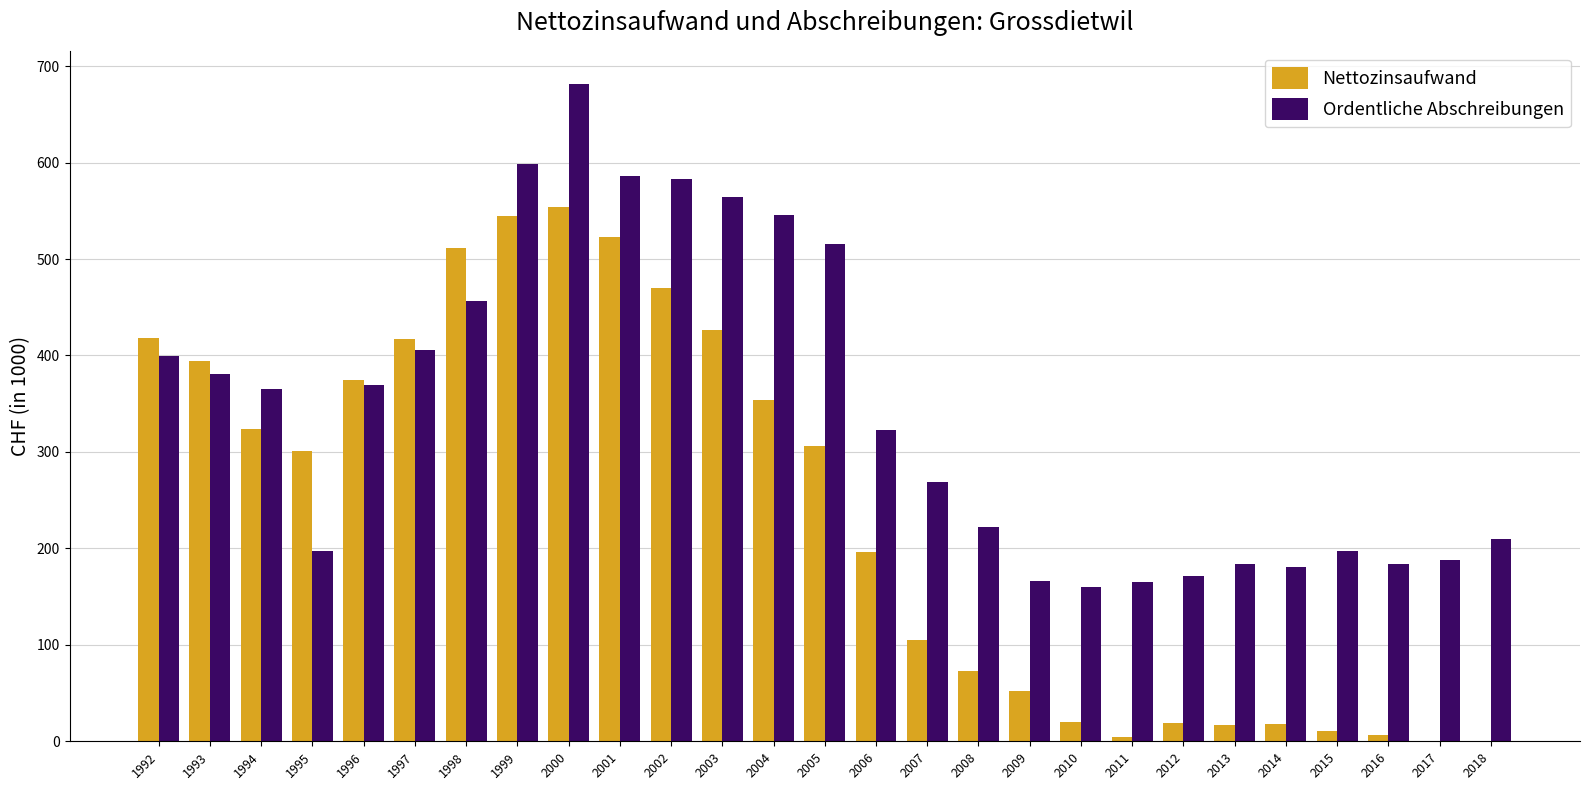

Reading left to right, what are all the values shown in this chart?

Nettozinsaufwand: 418.1	393.9	323.9	300.6	374.7	416.9	511.2	544.9	553.6	522.6	469.8	425.9	353.6	305.9	196.7	105.3	72.8	52.3	20.2	4.1	18.6	16.7	18.0	10.2	6.8	-0.2	-16.0
Ordentliche Abschreibungen: 399.9	380.4	365.2	197.5	369.9	405.7	456.8	598.4	681.0	586.3	583.1	563.9	545.3	515.7	323.0	269.2	222.0	165.8	159.8	165.4	171.7	183.4	181.1	197.4	183.8	188.1	209.7